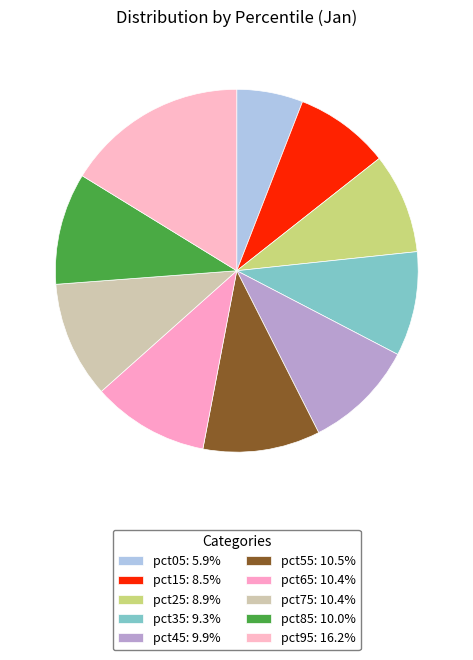

Count the number of slices in the pie.

10